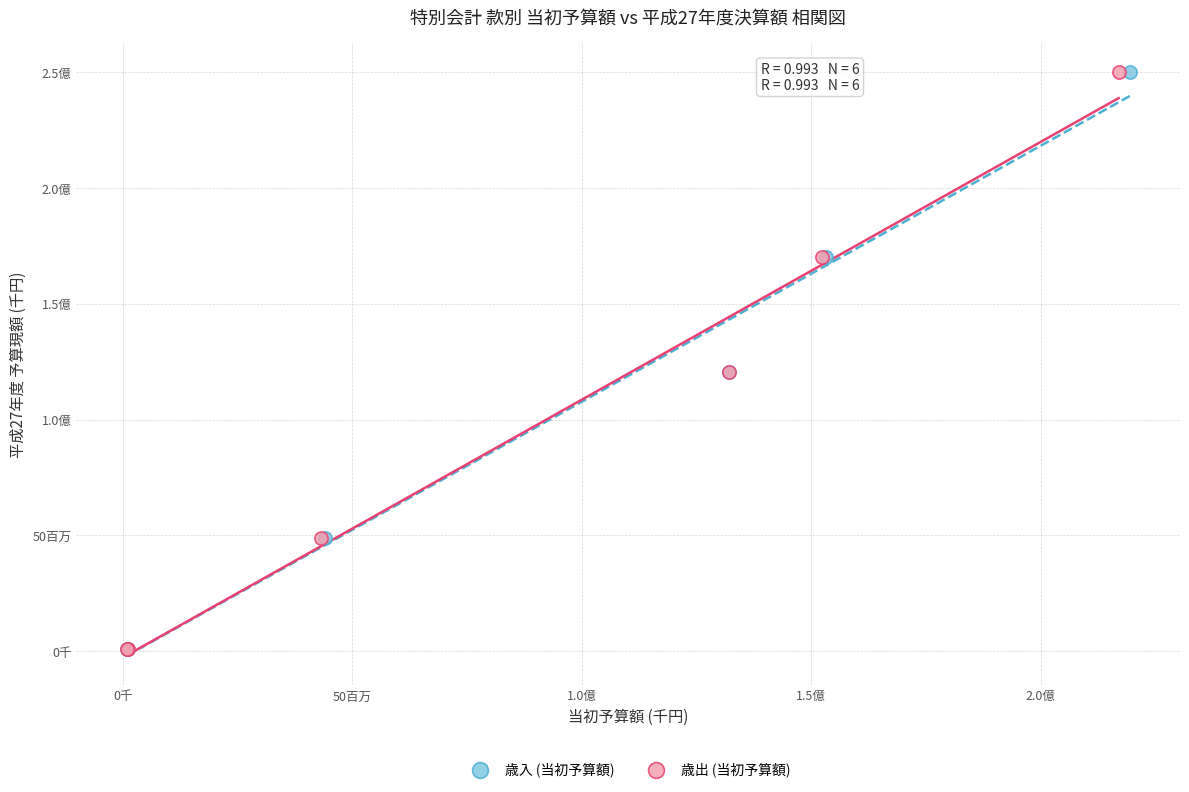

What are all the series names shown in the legend?

歳入 (当初予算額), 歳出 (当初予算額)